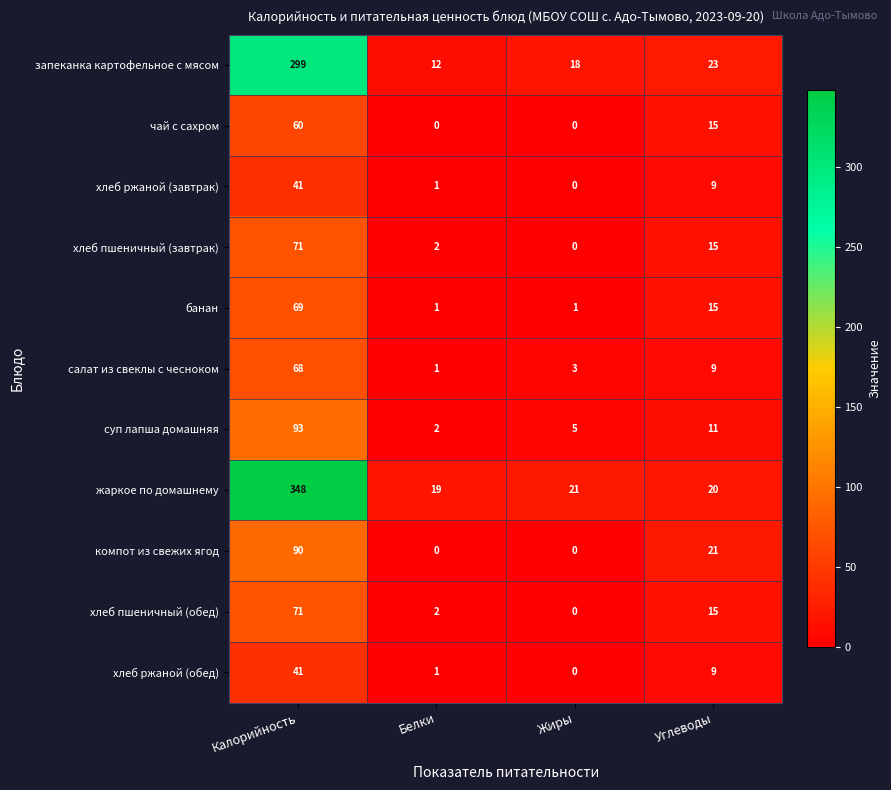

Rank the categories by хлеб ржаной (обед) value from highest to lowest.

Калорийность, Углеводы, Белки, Жиры